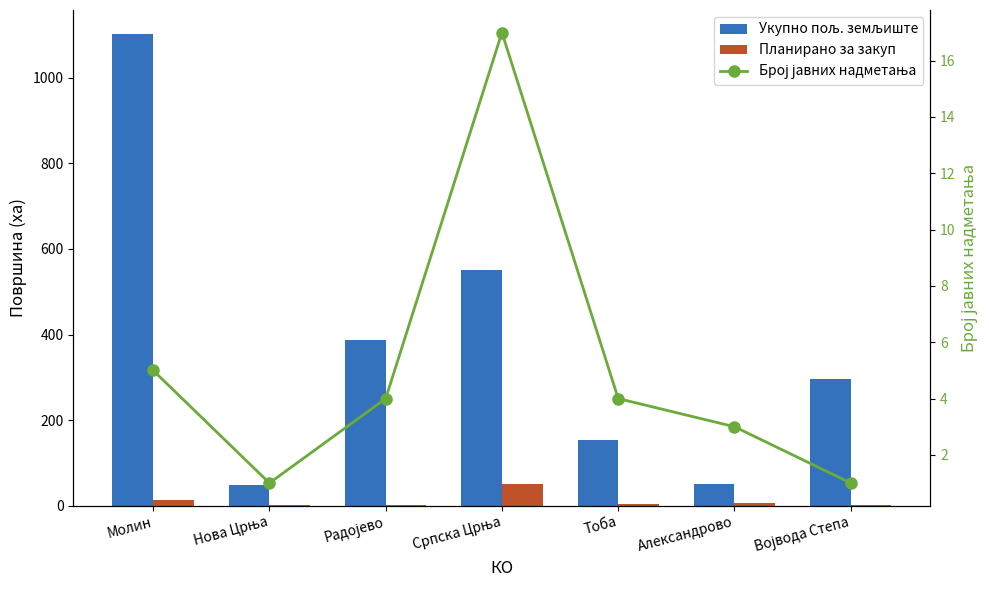

What is the difference between the second highest and minimum values in the Укупно пољ. земљиште series?

503.1